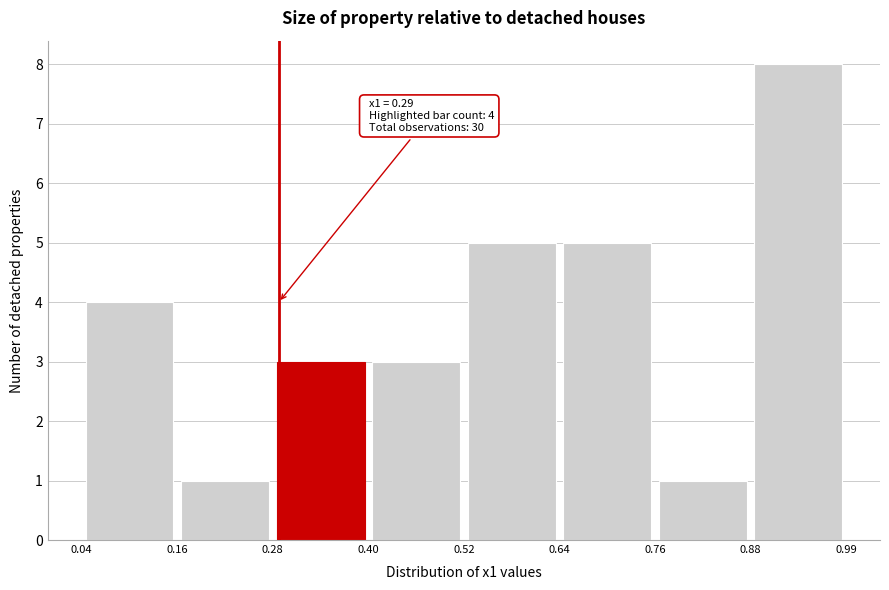

Which range on the x-axis has the tallest bar?

0.88 to 0.99